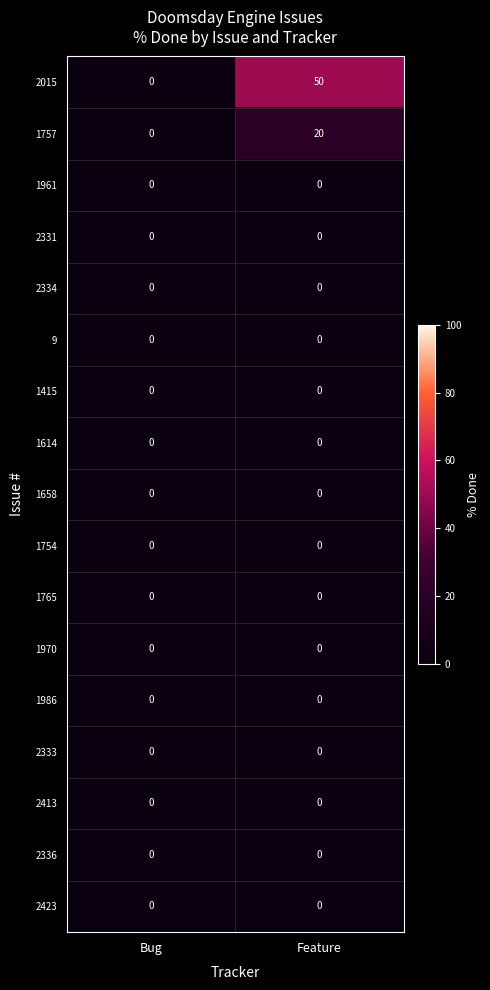

Which series has the widest spread of values?

2015